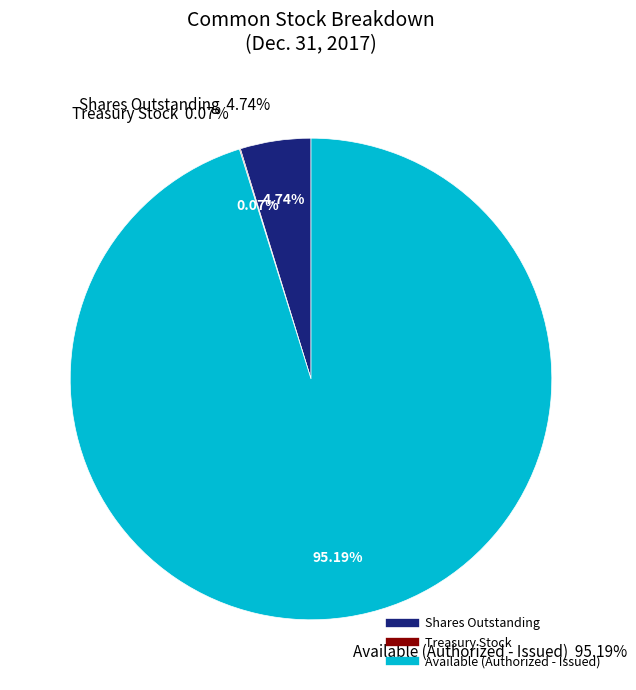

Is it true that Treasury stock, shares at cost is 6% of the pie?

False